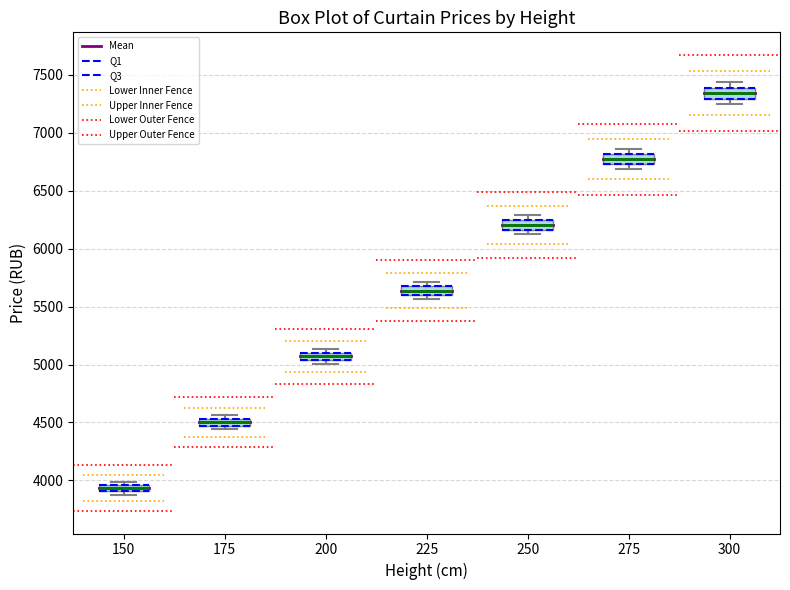

Where does the median line of the box at x = 300 sit on the y-axis? The values are not printed on the chart, so give them approximately, as read against the axis.

7350